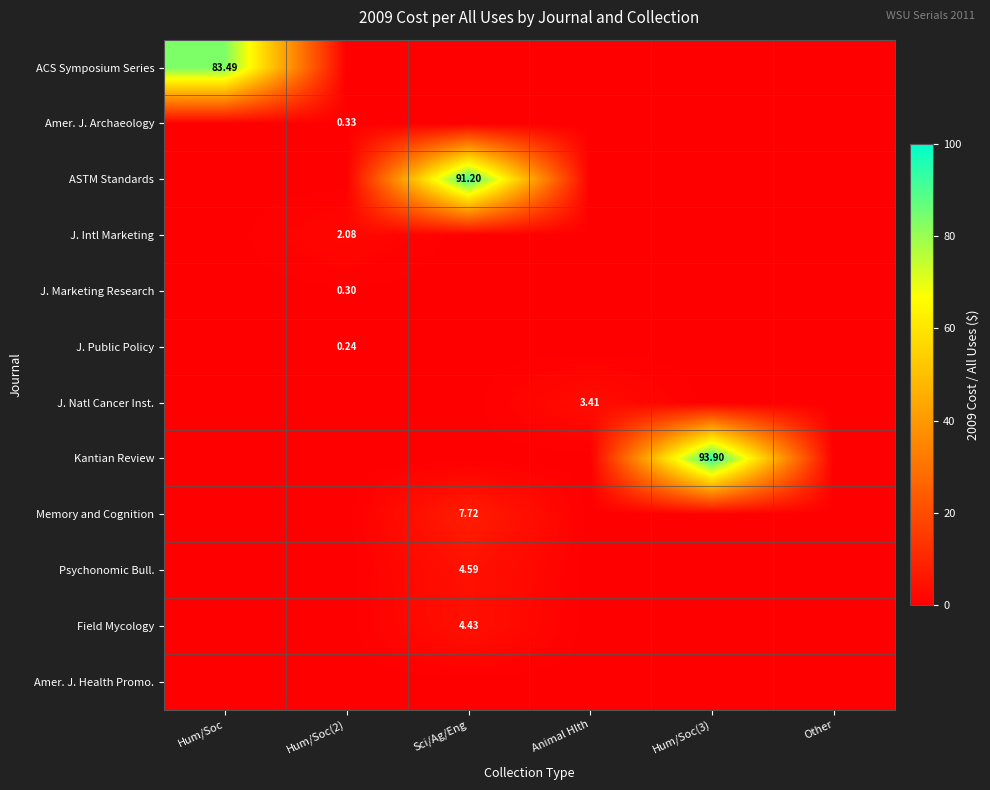

What is the difference between the Memory and Cognition values at Sci/Ag/Eng and Hum/Soc(3)?

7.7